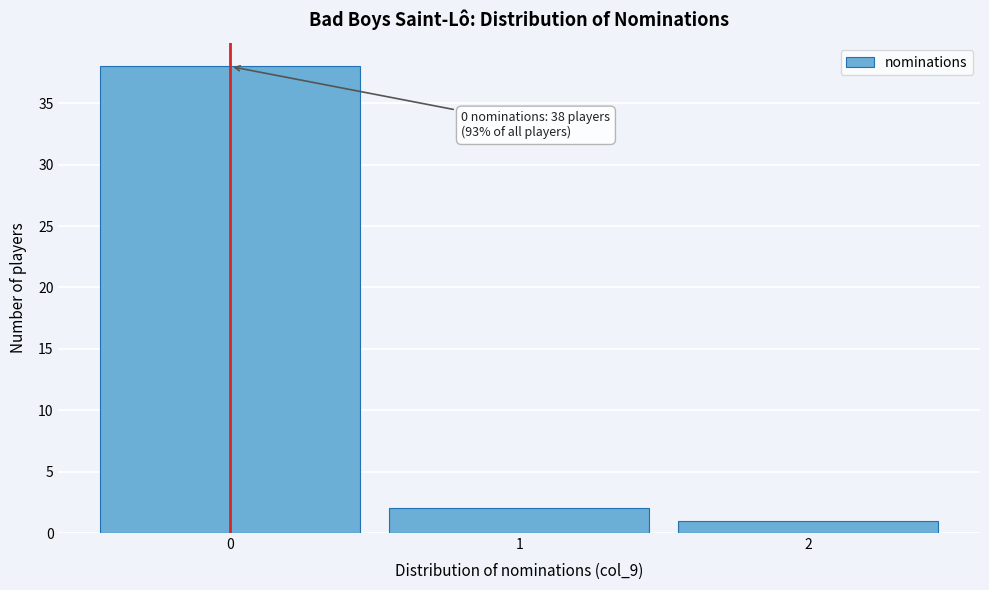

Over which range of the x-axis is the bar tallest?

-0.5 to 0.5